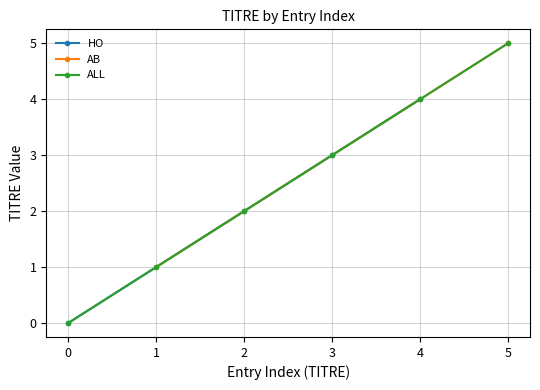

The value of HO at 2 is 2. True or false?

True